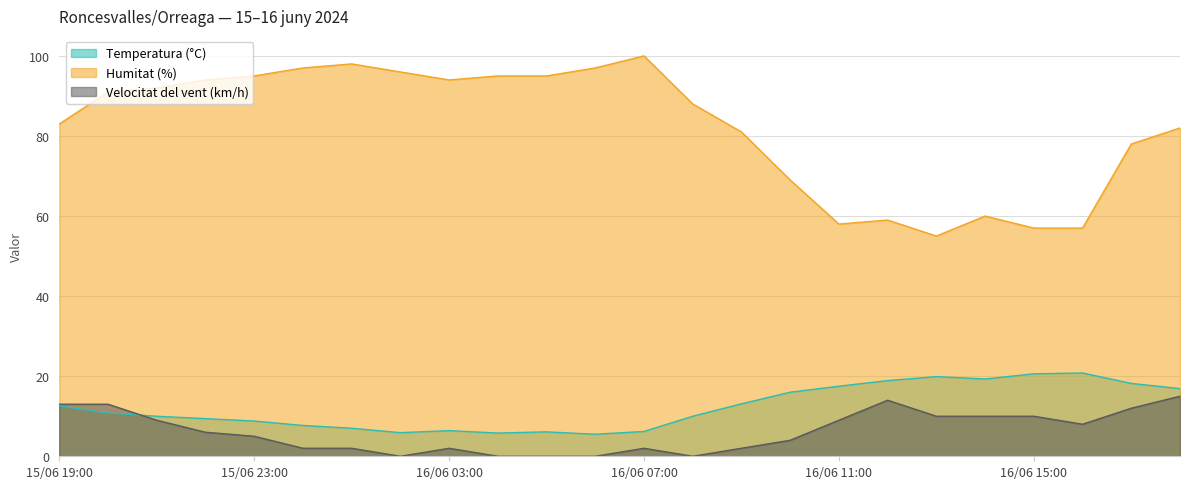

Reading left to right, list all the values displayed in this chart.

Temperatura (°C): 12.6	10.8	10.0	9.4	8.8	7.7	7.0	5.9	6.4	5.8	6.1	5.5	6.2	10.0	13.1	16.0	17.5	18.9	19.9	19.3	20.6	20.8	18.2	16.9
Humitat (%): 83.0	91.0	92.0	94.0	95.0	97.0	98.0	96.0	94.0	95.0	95.0	97.0	100.0	88.0	81.0	69.0	58.0	59.0	55.0	60.0	57.0	57.0	78.0	82.0
Velocitat del vent (km/h): 13.0	13.0	9.0	6.0	5.0	2.0	2.0	0.0	2.0	0.0	0.0	0.0	2.0	0.0	2.0	4.0	9.0	14.0	10.0	10.0	10.0	8.0	12.0	15.0